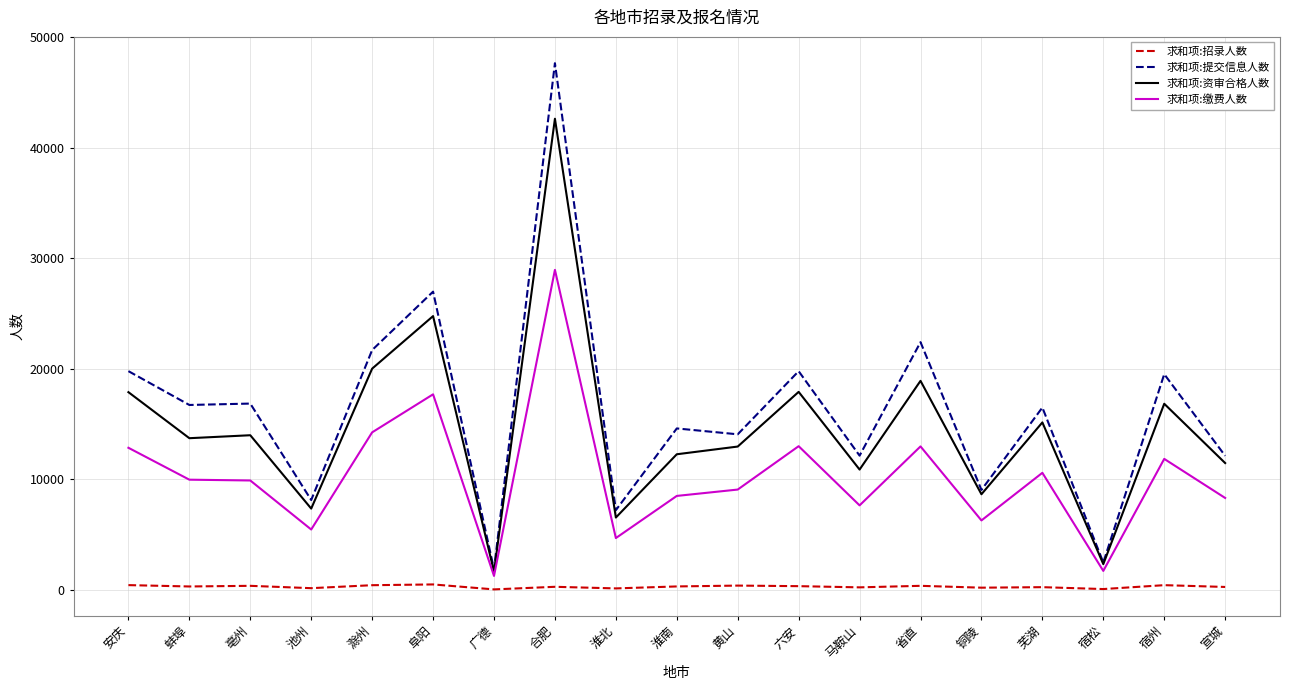

Which category has the highest value across all series?

合肥